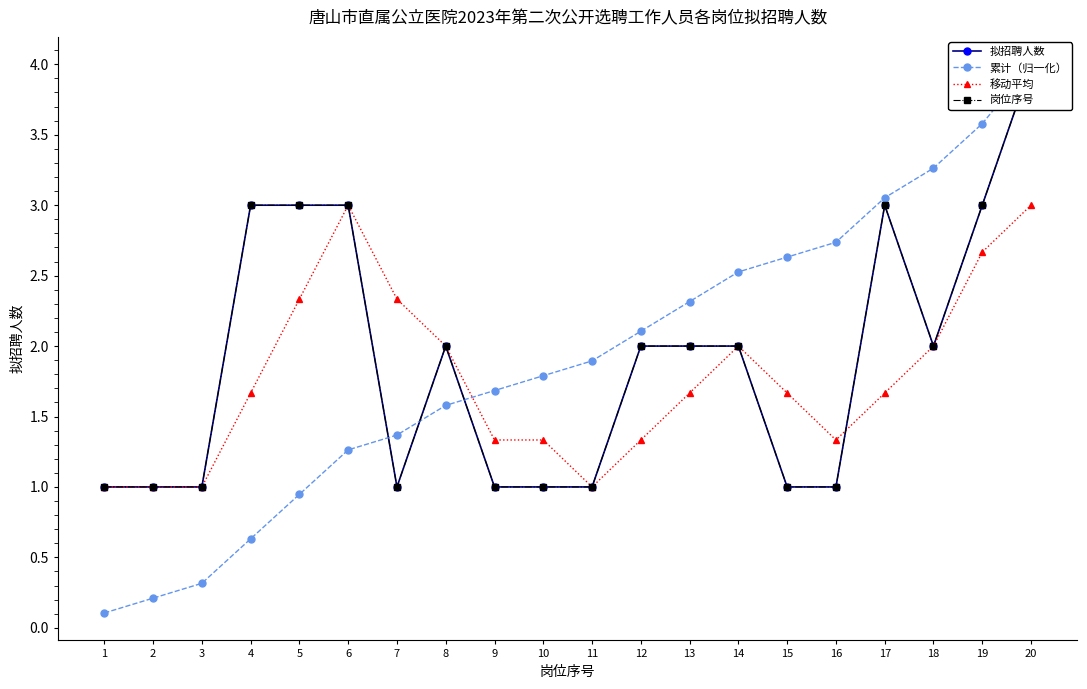

Is this an area chart (filled region under the line)?

No